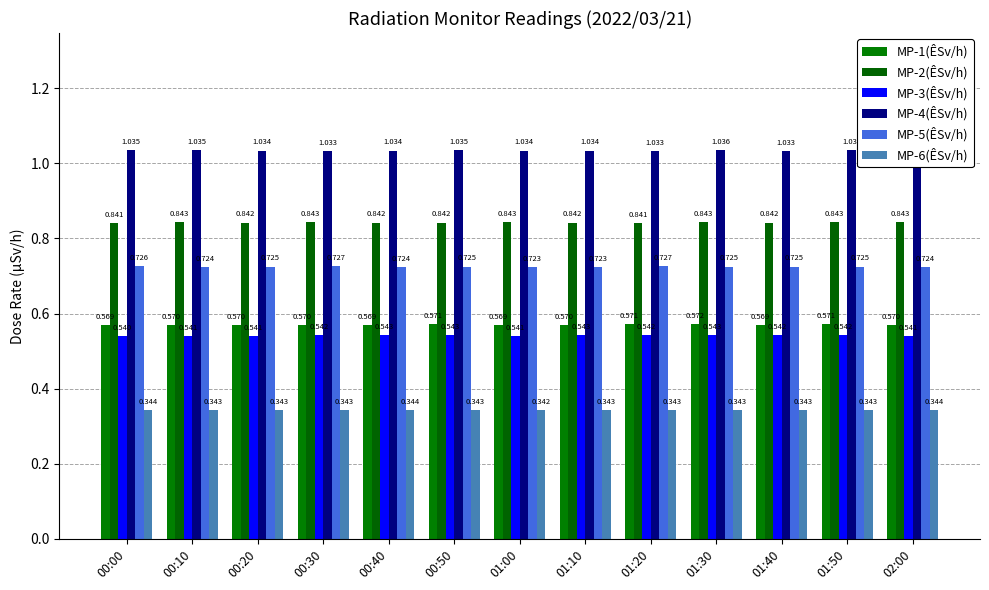

How many MP-5(ÊSv/h) values are between 0 and 1?

13